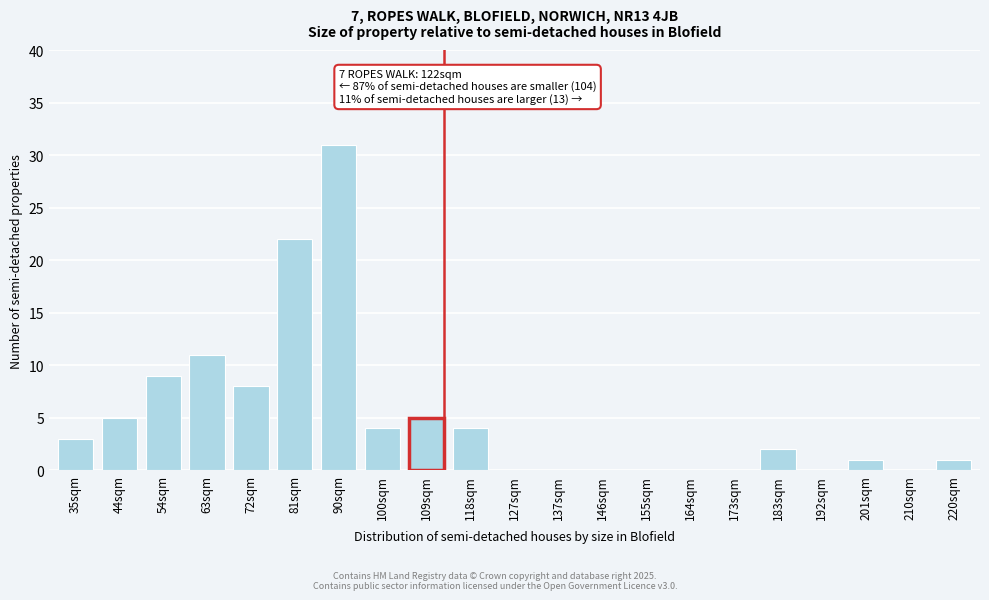

Reading left to right, what are all the values shown in this chart?

35sqm=3	44sqm=5	54sqm=9	63sqm=11	72sqm=8	81sqm=22	90sqm=31	100sqm=4	109sqm=5	118sqm=4	127sqm=0	137sqm=0	146sqm=0	155sqm=0	164sqm=0	173sqm=0	183sqm=2	192sqm=0	201sqm=1	210sqm=0	220sqm=1